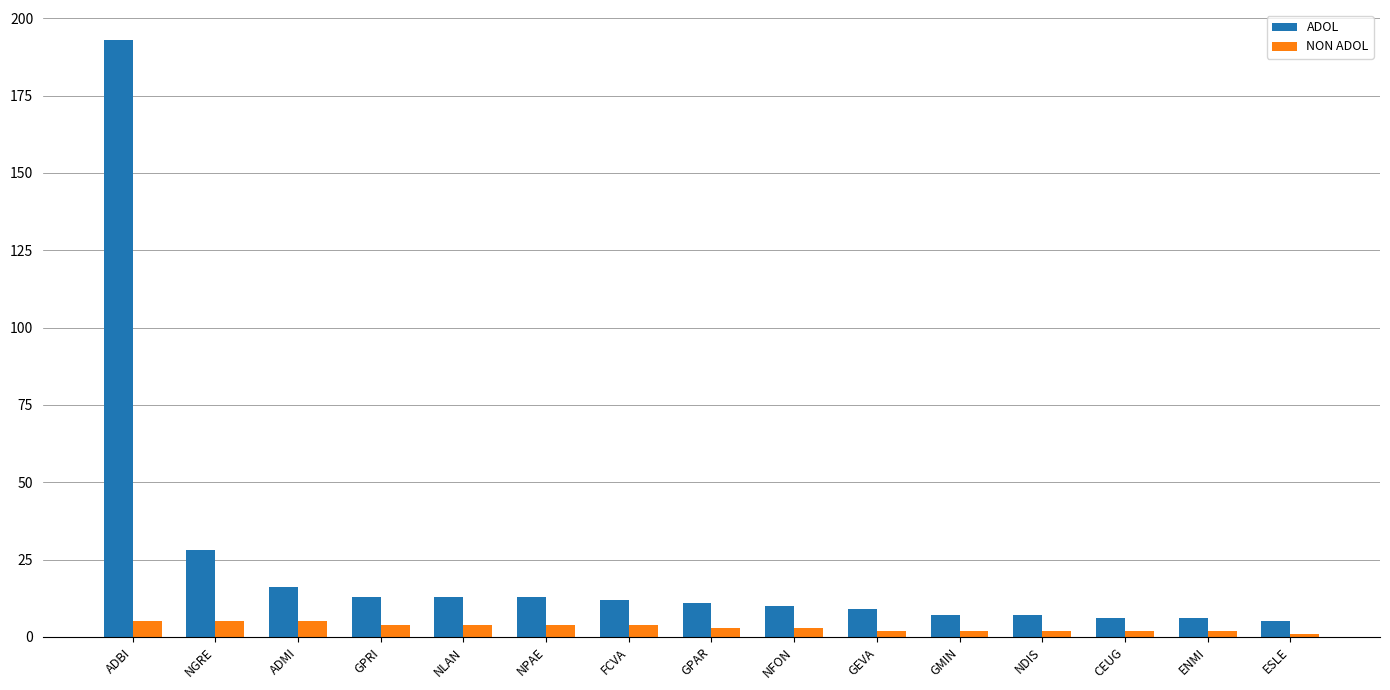

Reading left to right, list all the values displayed in this chart.

ADOL: 193	28	16	13	13	13	12	11	10	9	7	7	6	6	5
NON ADOL: 5	5	5	4	4	4	4	3	3	2	2	2	2	2	1